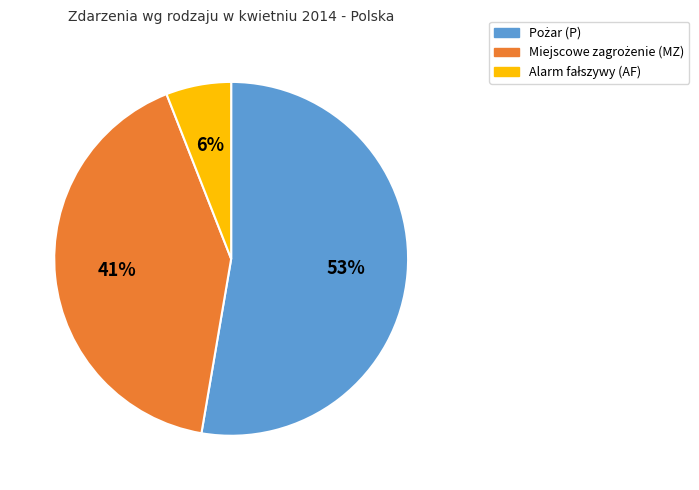

Is there any slice that represents more than half of the pie?

Yes